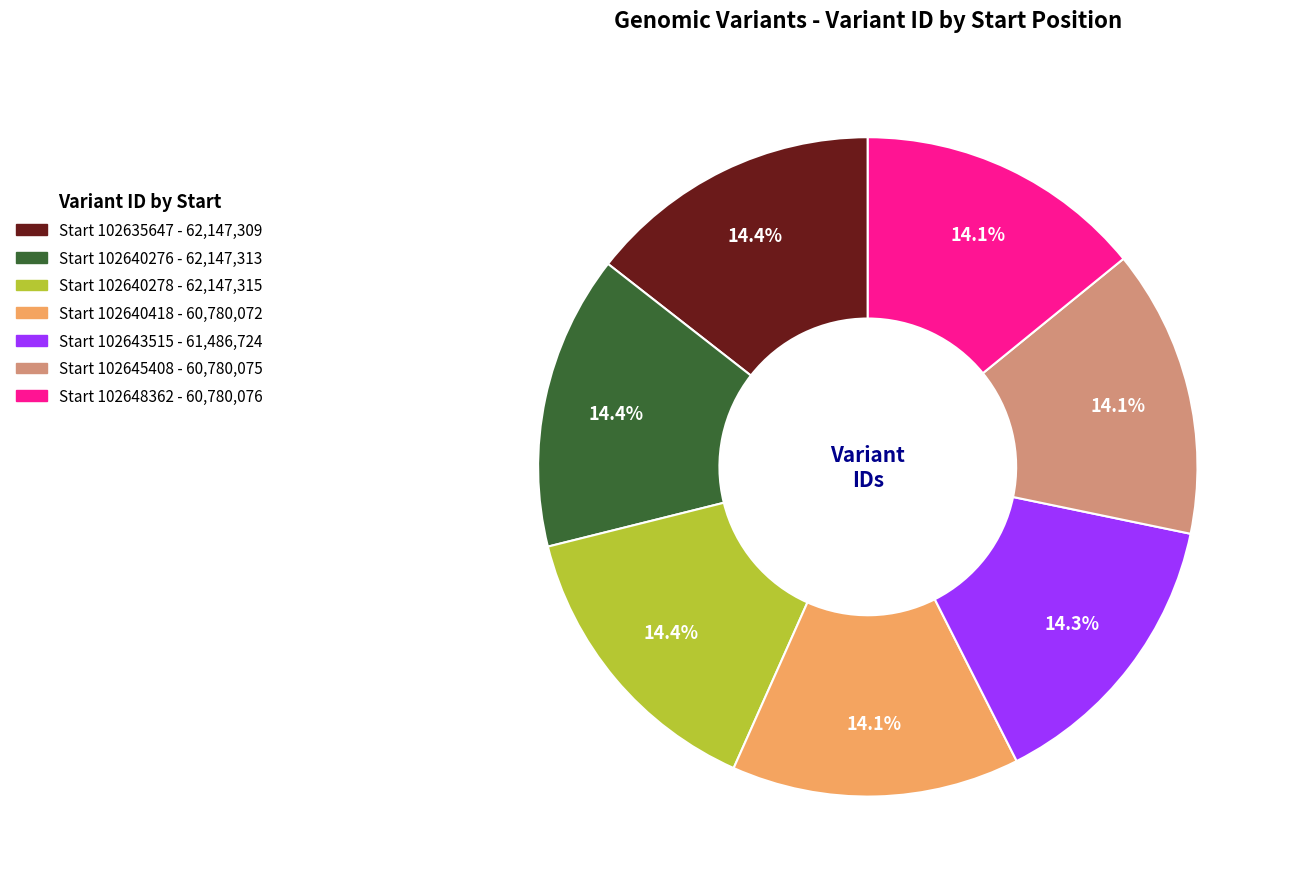

Is there a majority slice in this chart?

No